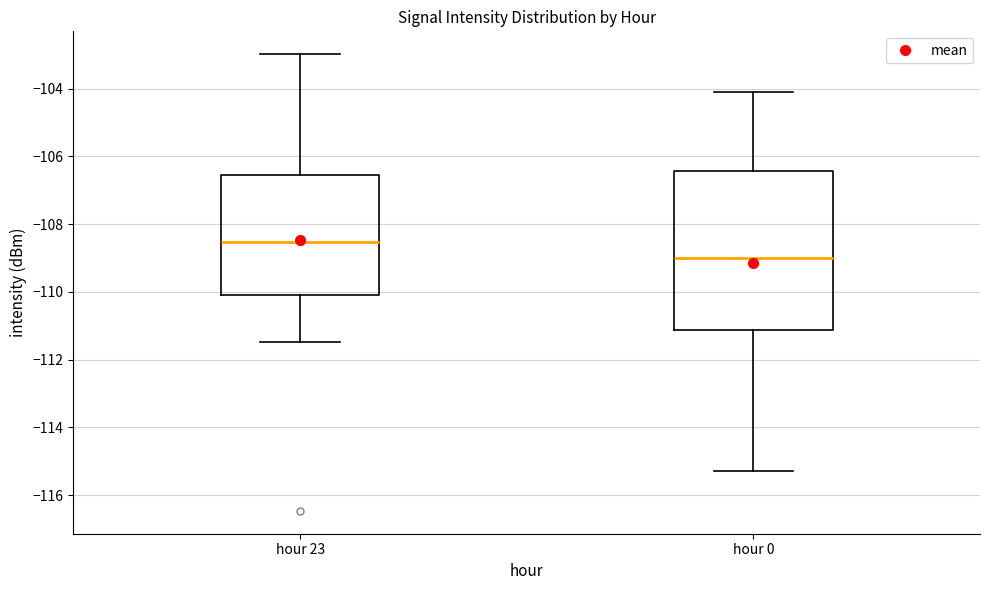

Reading left to right, read every box against the y-axis: the position of its median line, the range the box covers, and the ends of its whiskers. The values are not printed on the chart, so give them approximately, as read against the axis.

hour 23: median -108.6, box -110.0 to -106.6, whiskers -111.4 to -103.0
hour 0: median -109.0, box -111.2 to -106.4, whiskers -115.2 to -104.0